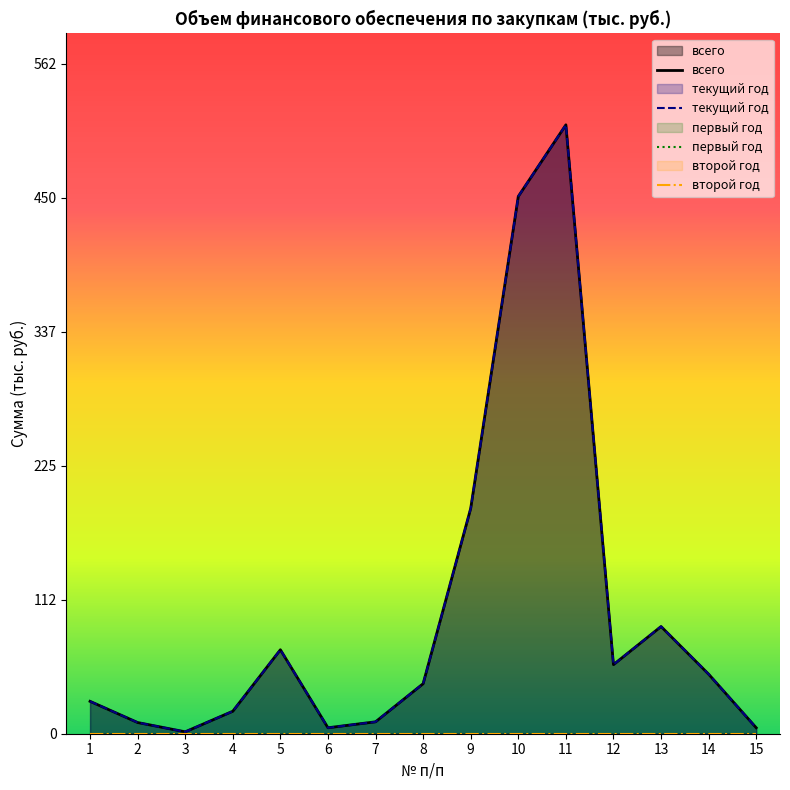

Which category has the lowest value in the всего series?

3